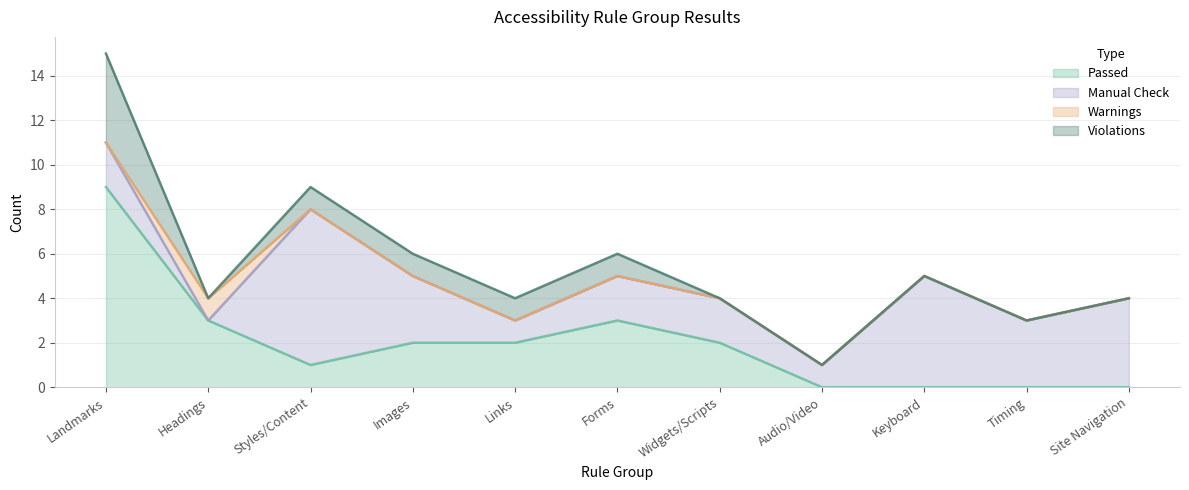

Rank the series at Styles/Content from highest to lowest value.

Manual Check, Passed, Violations, Warnings